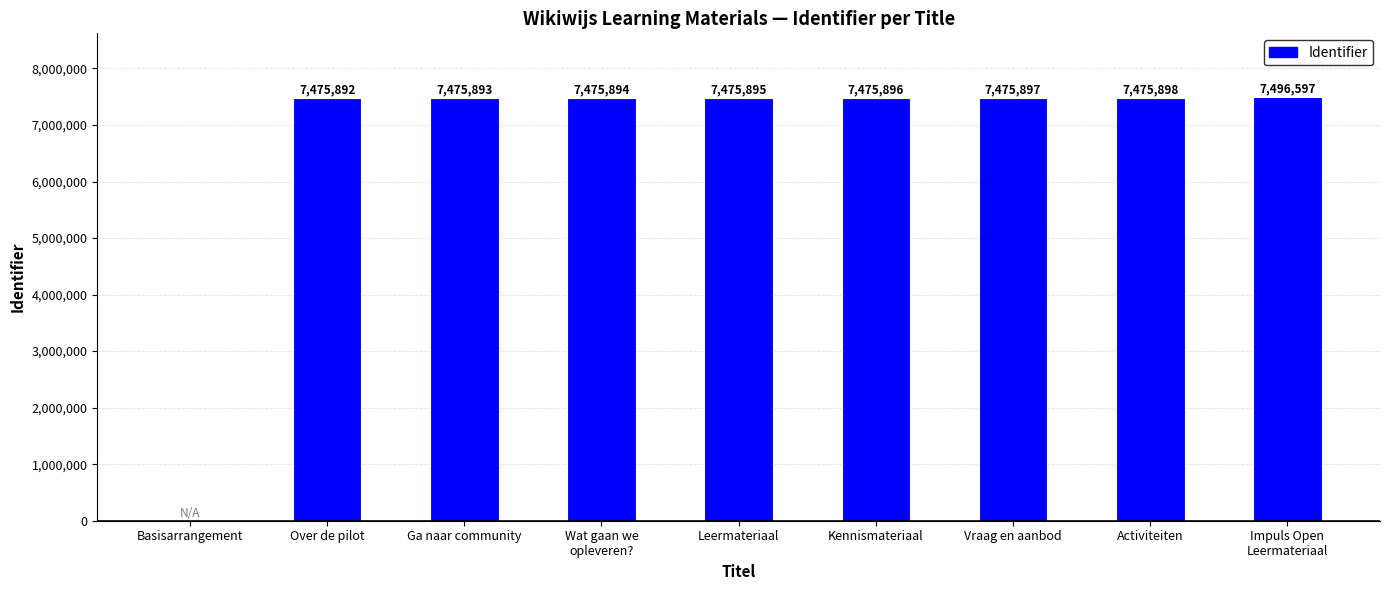

Is it true that the value at Impuls Open
Leermateriaal is 2963340?

False